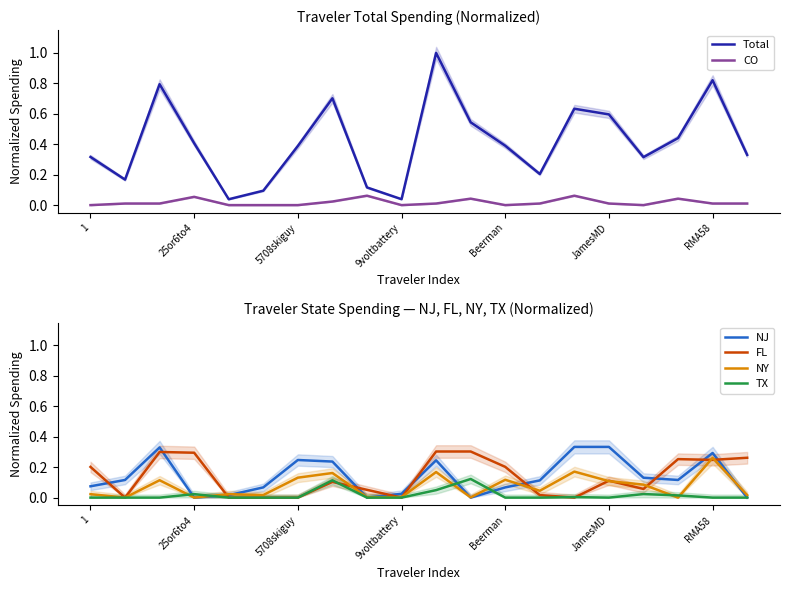

The value of NY at 5708skiguy is 0.2. True or false?

False